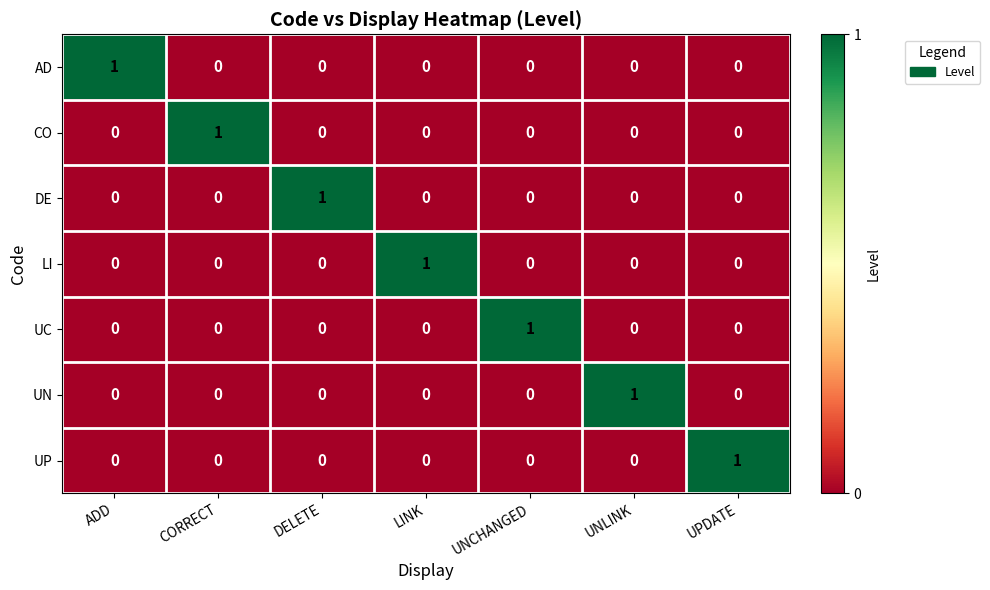

Count the number of categories in the chart.

7